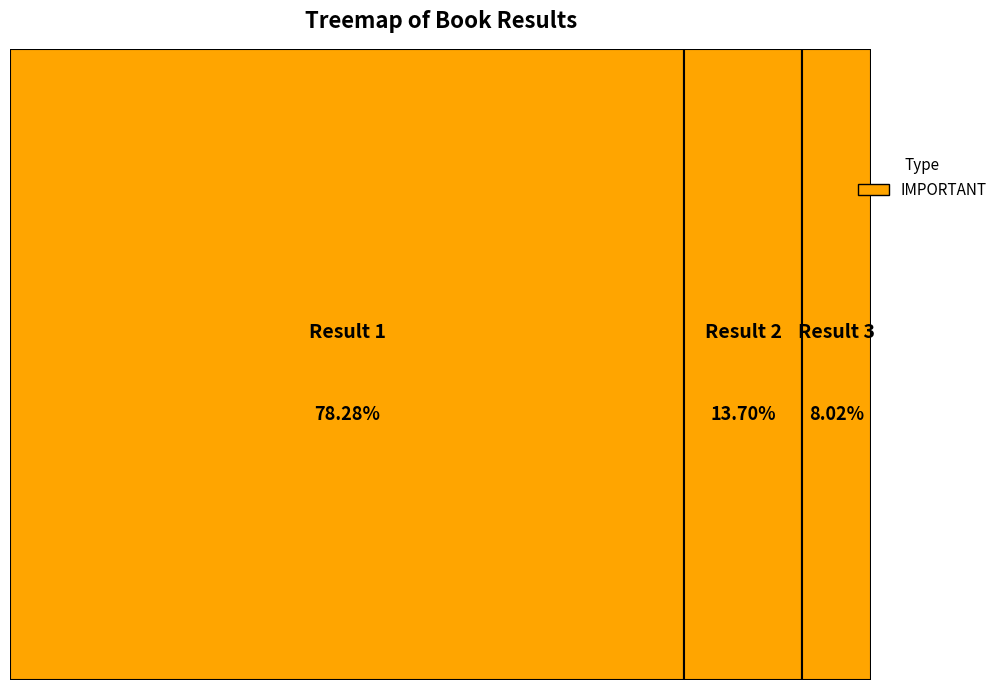

Does 3 account for over 50% of the chart?

No